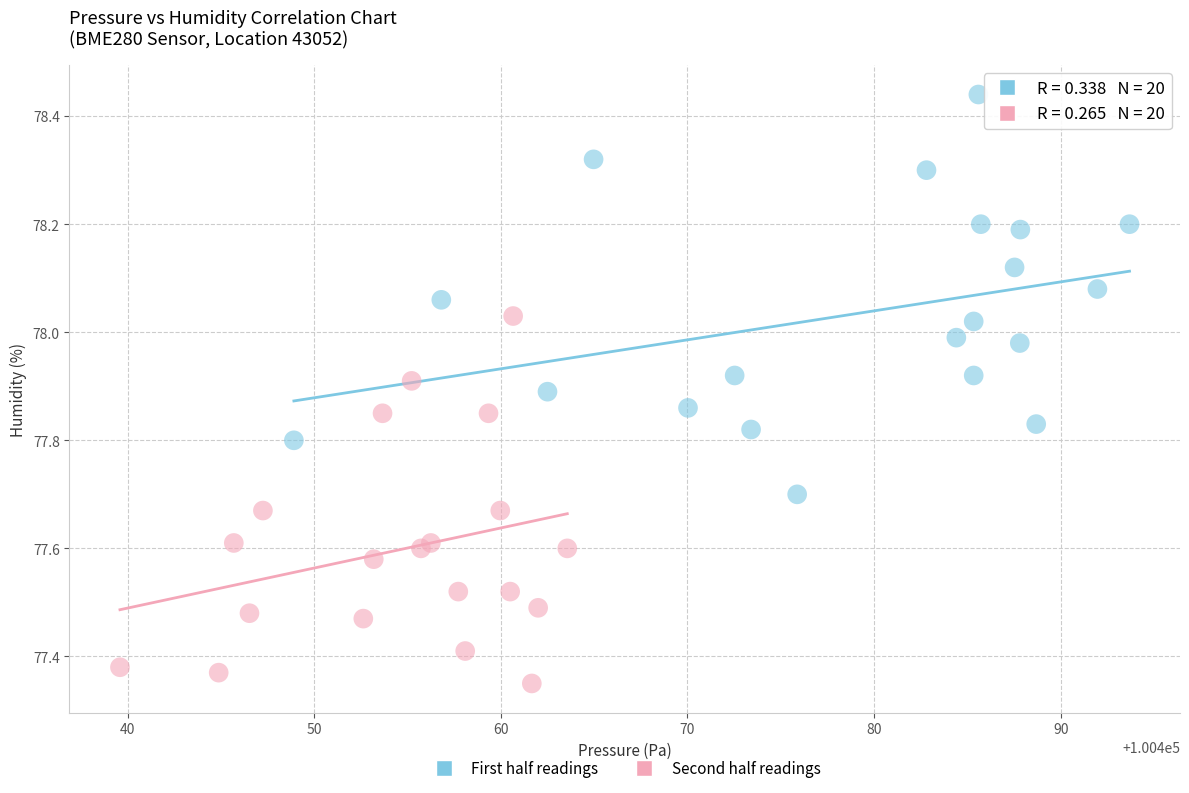

Which series reaches the maximum Y coordinate?

First half readings